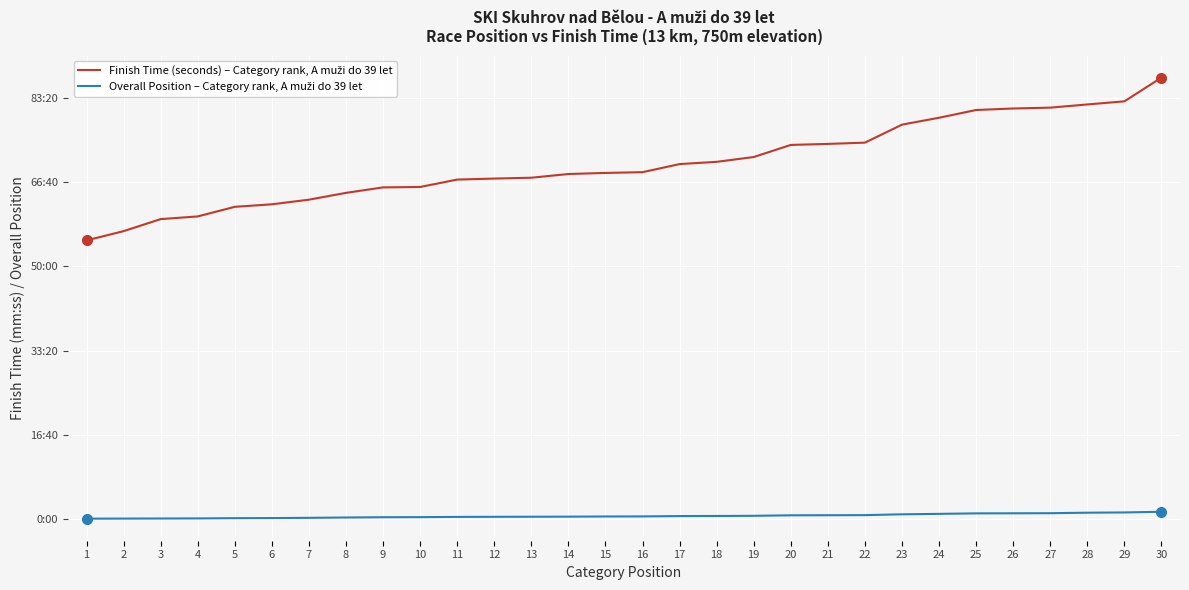

How many data points in Finish Time (seconds) – Category rank, A muži do 39 let are less than 4120?

15